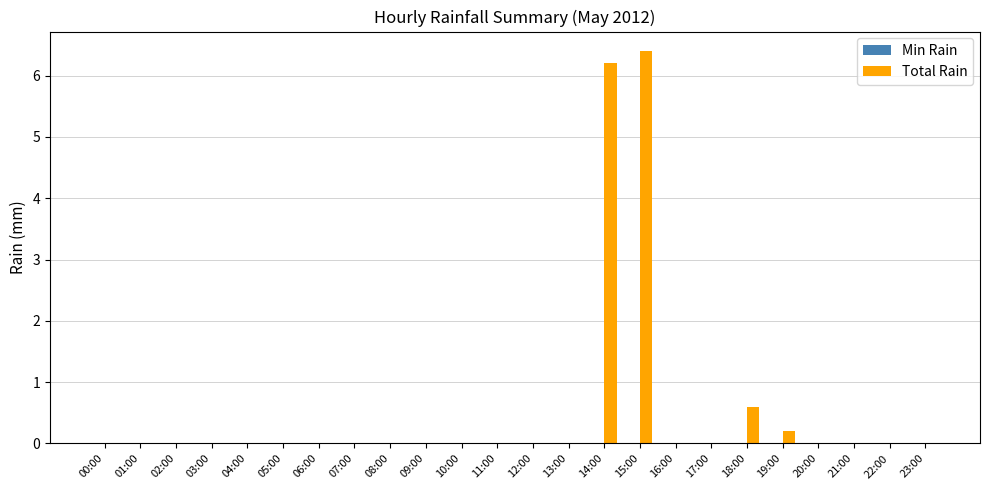

Where is the data nearest to the value 3?

18:00